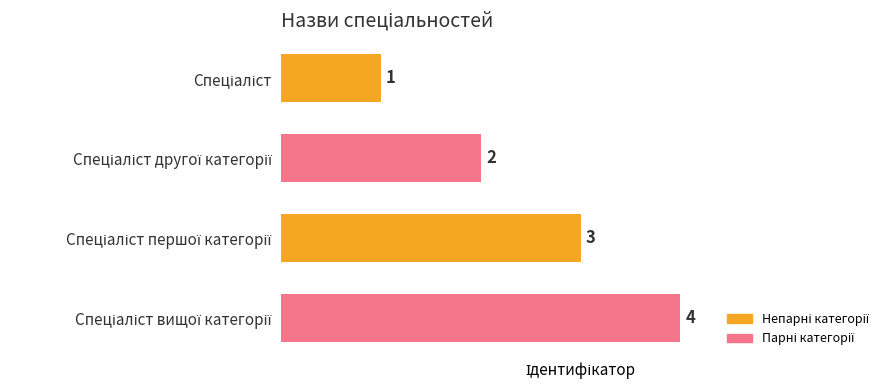

What is the value of the 2nd bar from the top?

2